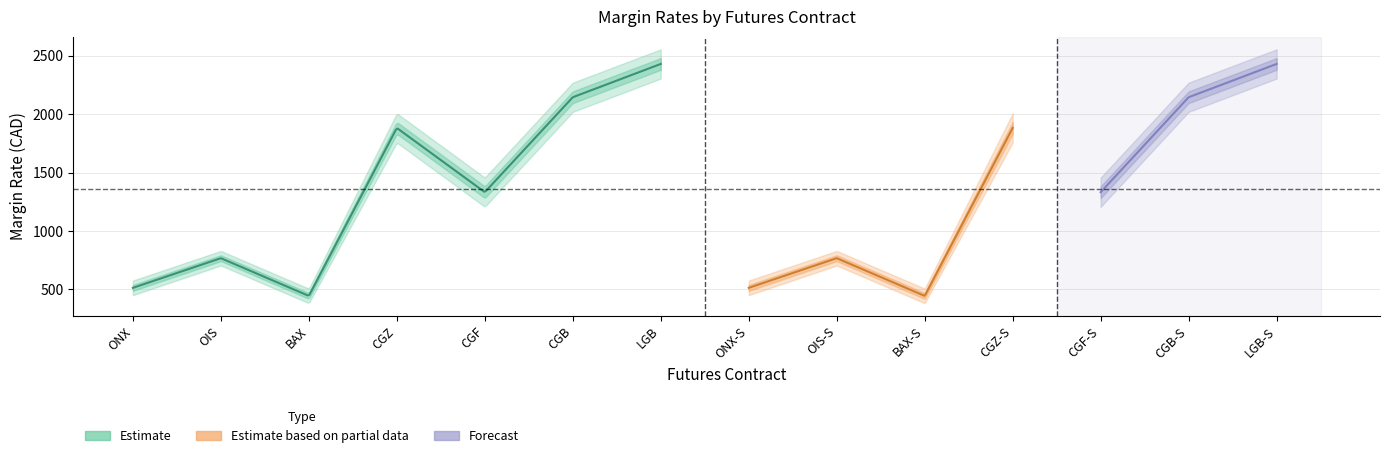

The SPECULATOR MARGIN RATE series shows 469 at BAX. True or false?

True